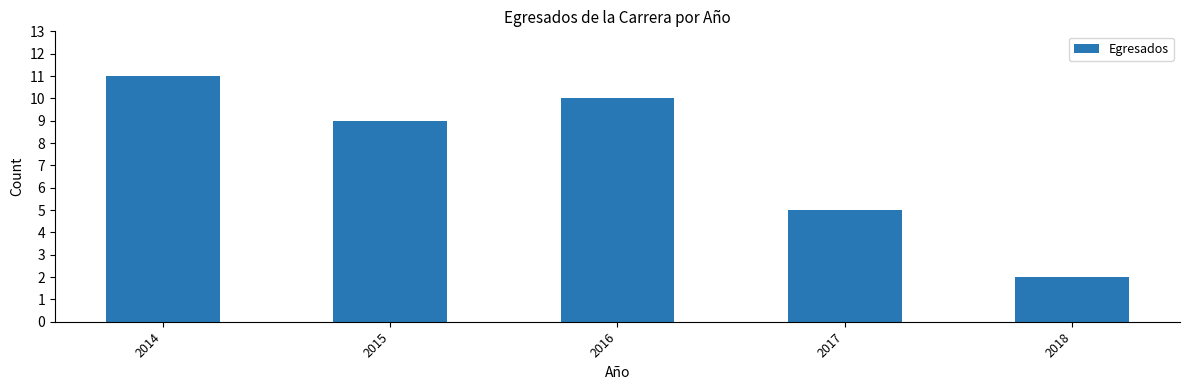

What is the average value?

7